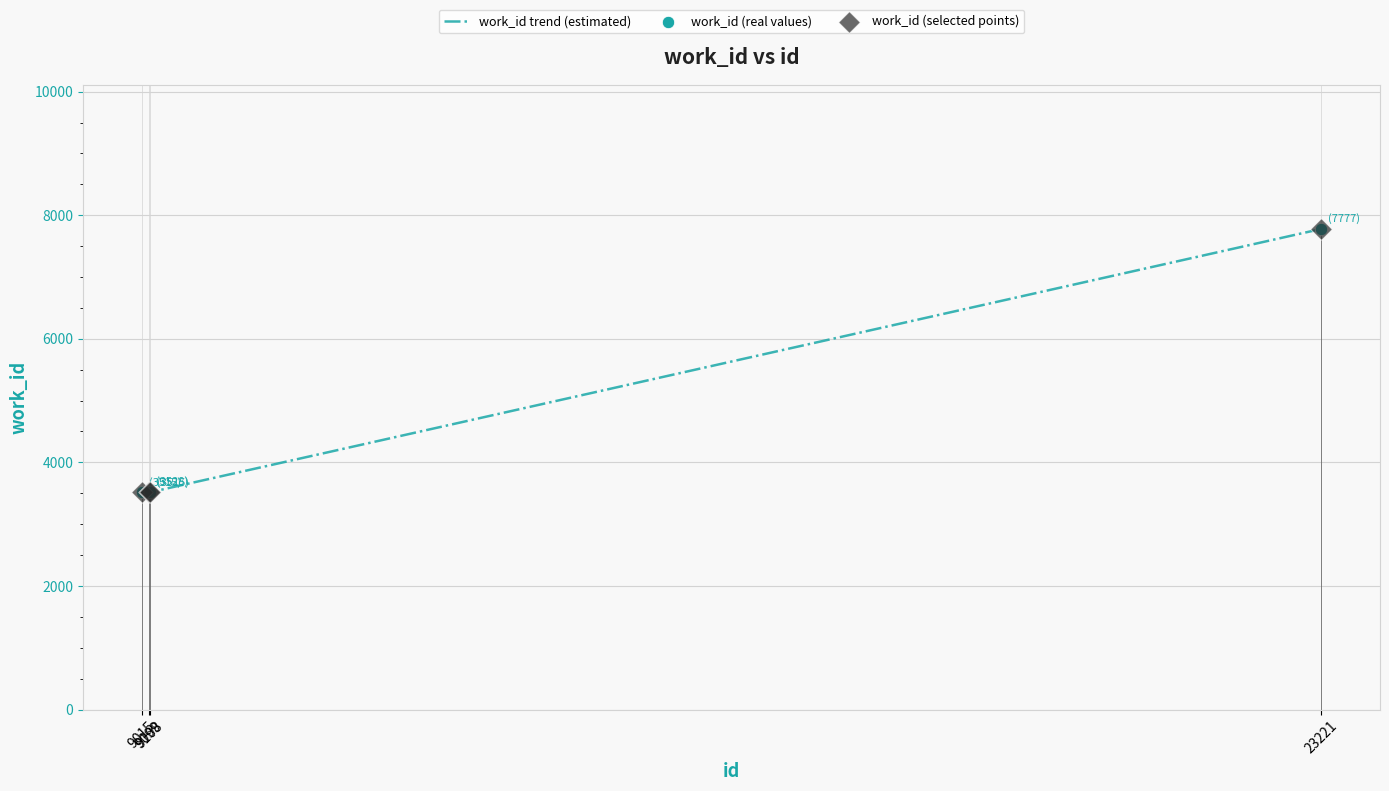

What is the total value across all series at 23221?

23331